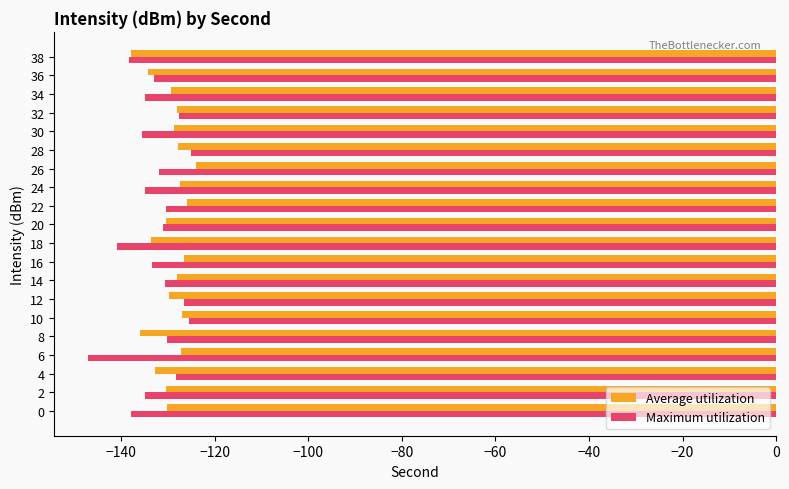

Which series has the largest range (max minus min)?

Maximum utilization